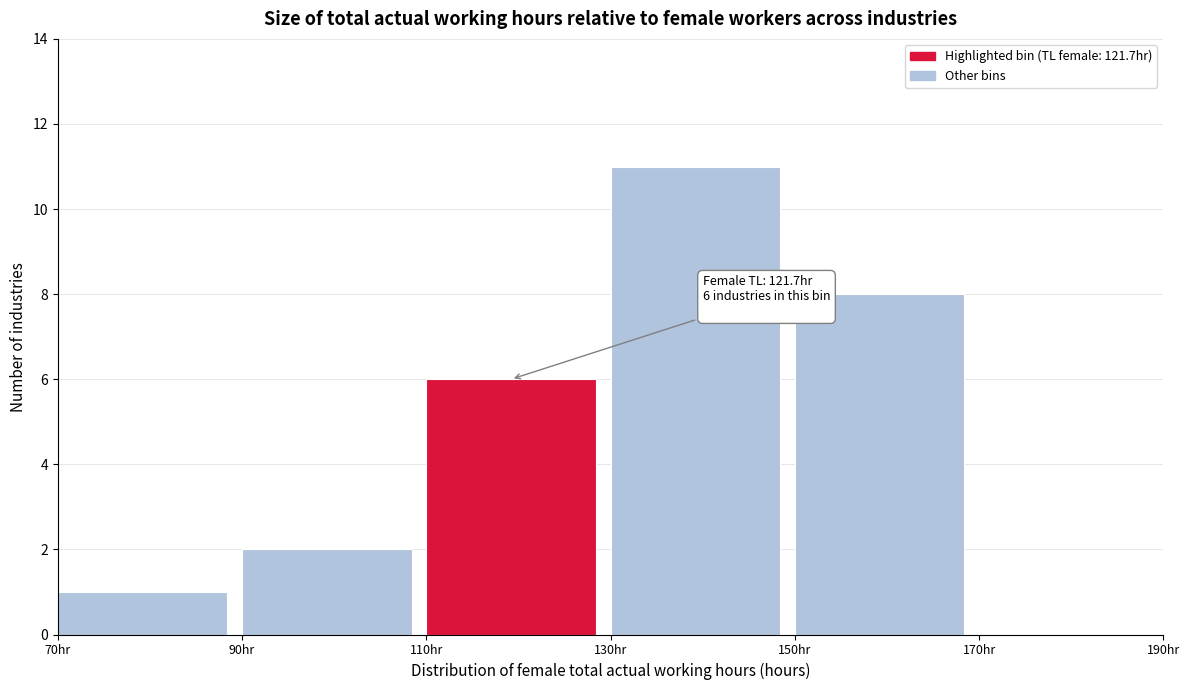

Over which range of the x-axis is the bar tallest?

130 to 150